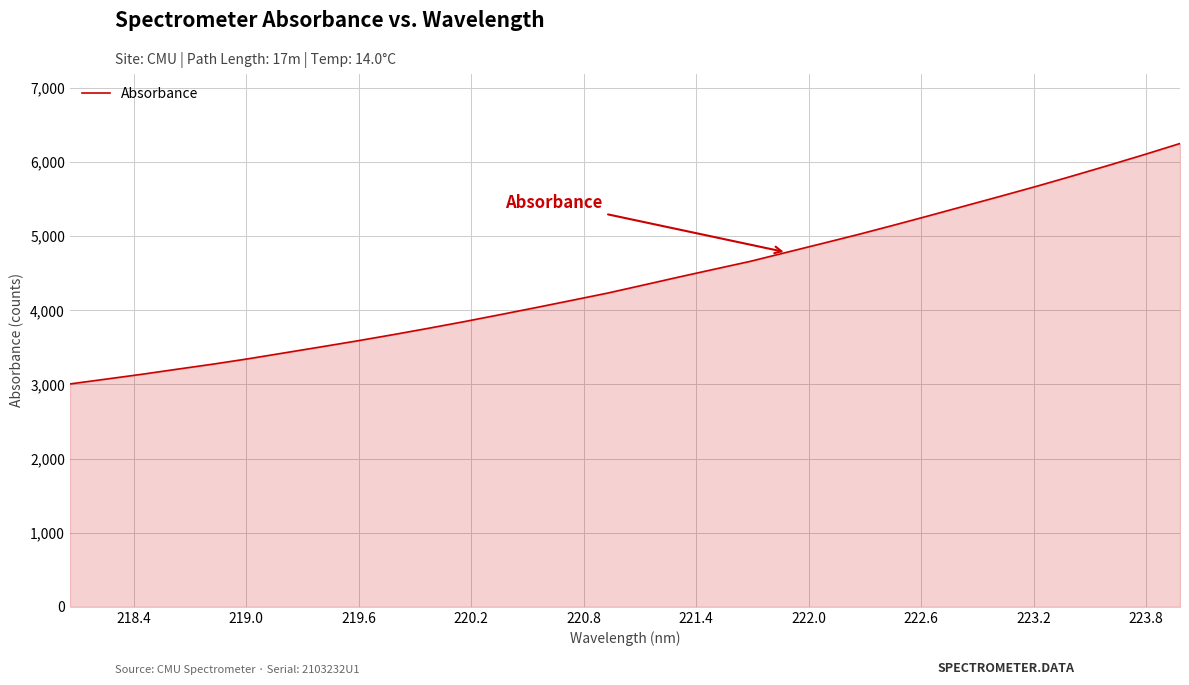

What is the difference between the maximum and minimum values?

3243.5